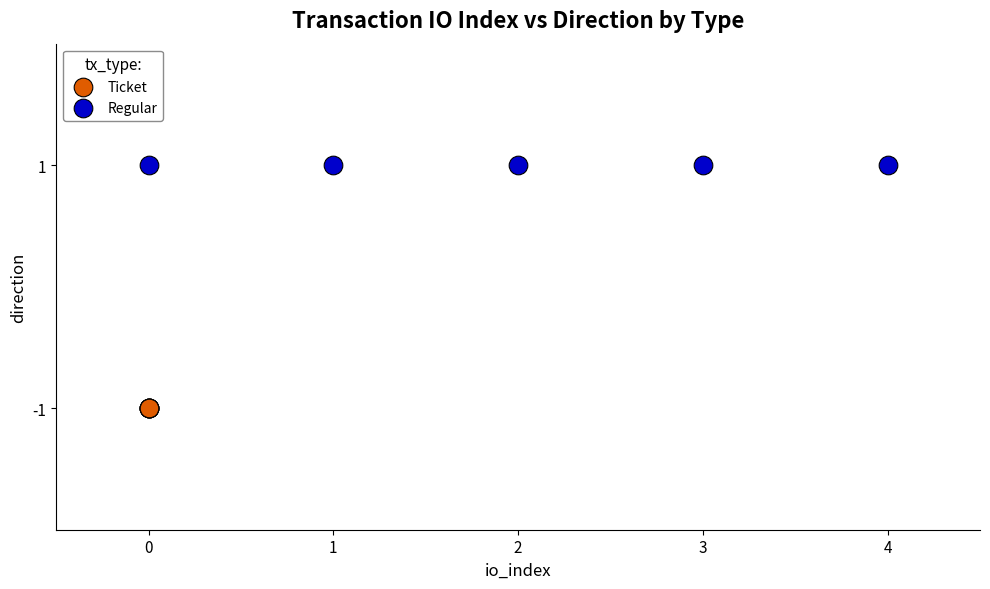

Which series contains the highest Y value?

Regular